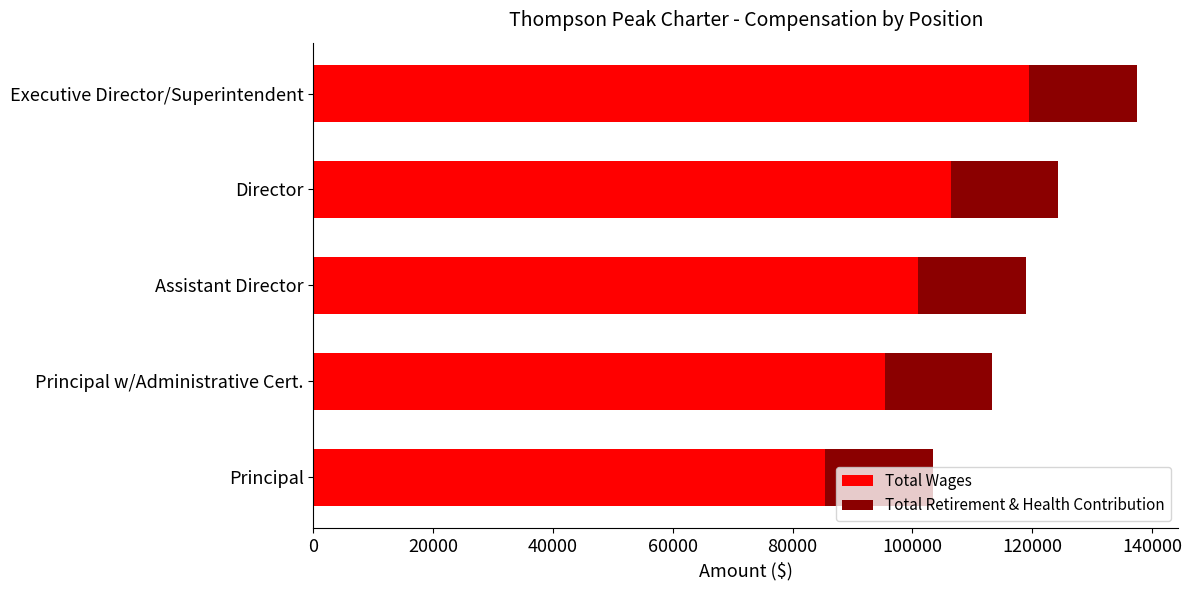

What is the maximum value for Total Wages?

119509